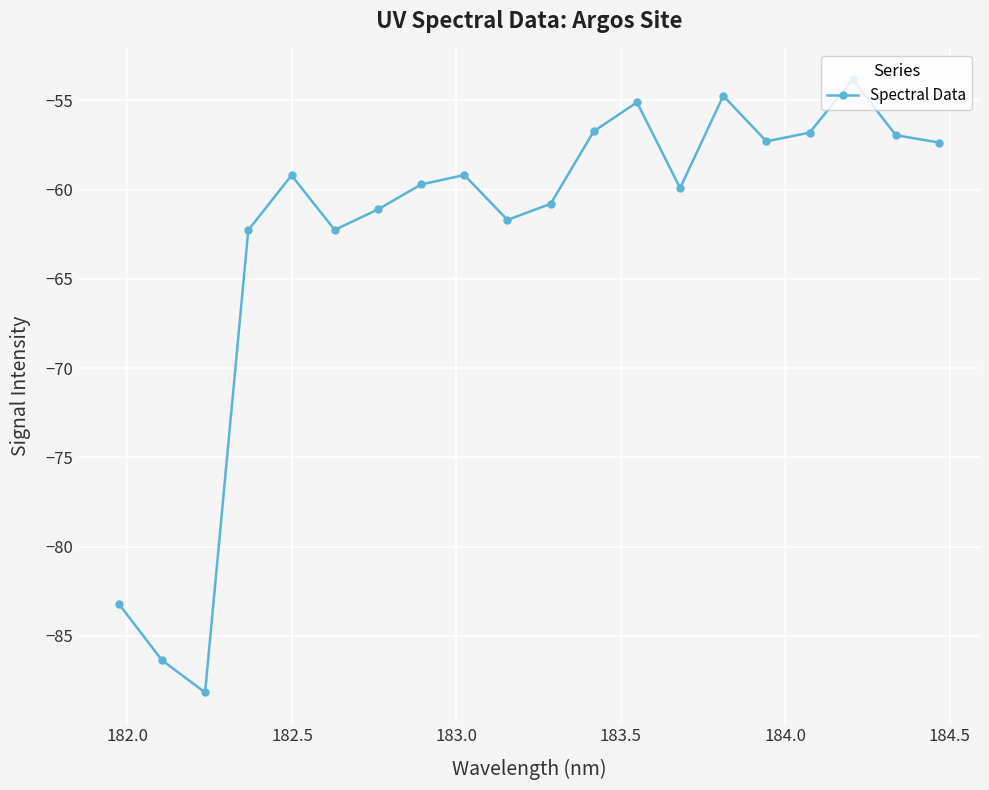

What is the sum of all values?

-1252.8